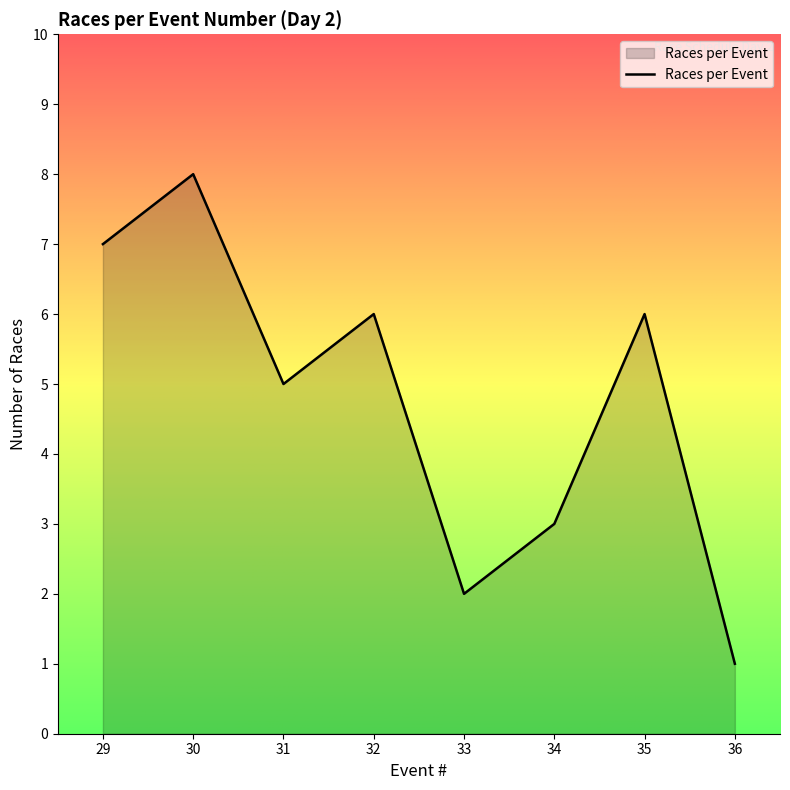

Reading left to right, extract all data points from this chart.

7	8	5	6	2	3	6	1